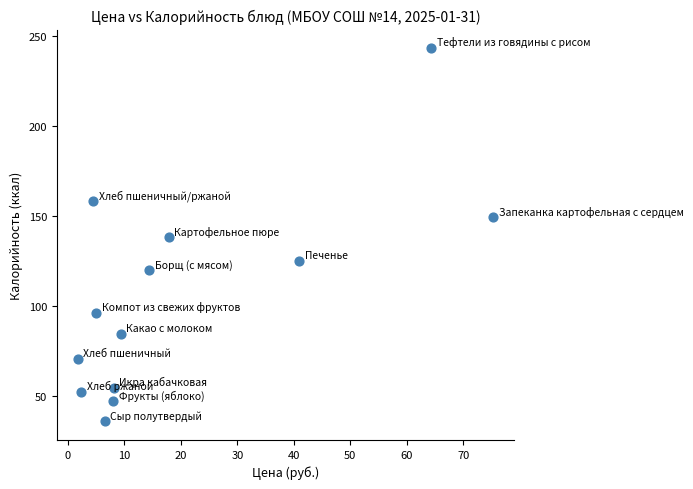

What is the range of X values (max minus min)?

73.6